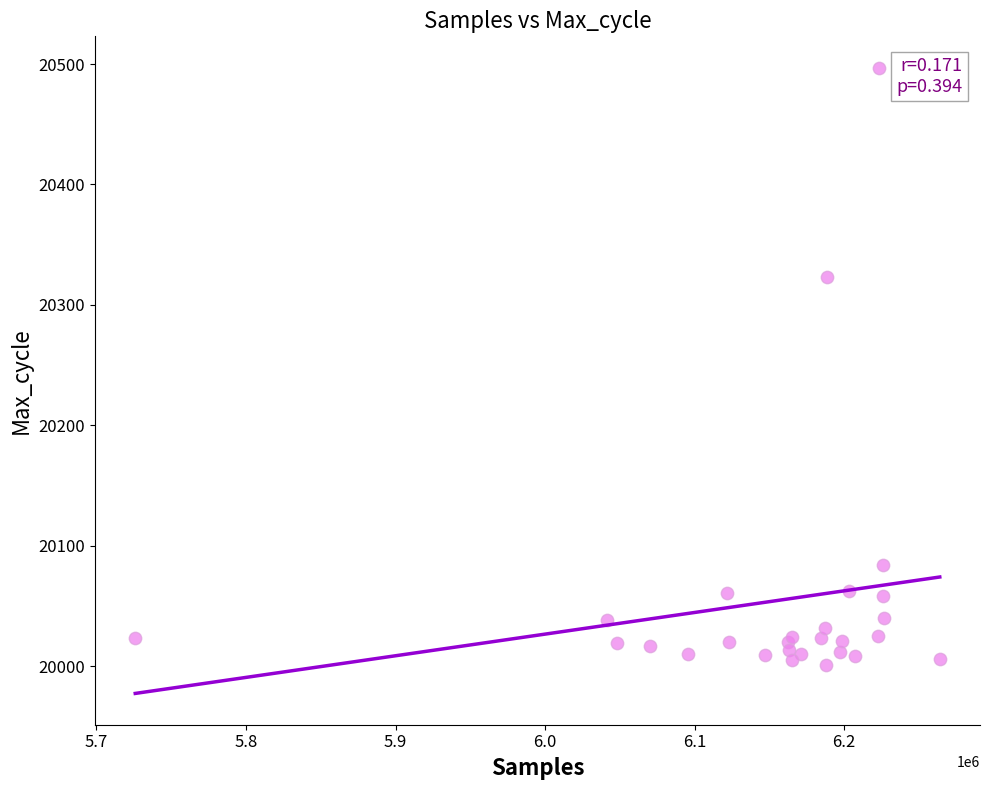

What Y value in the scatter plot is closest to 20249?

20323